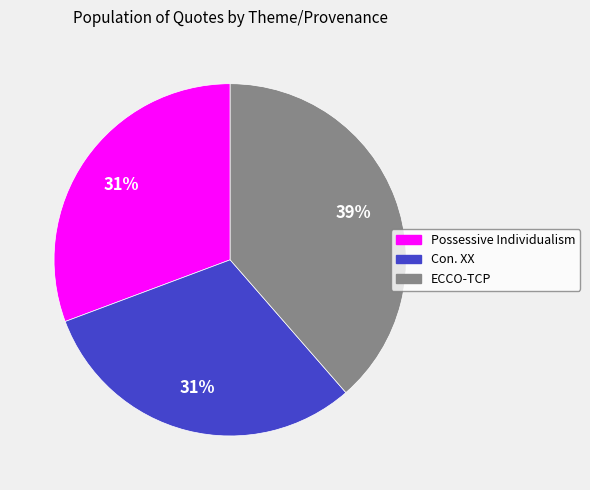

How many slices are in this pie chart?

3